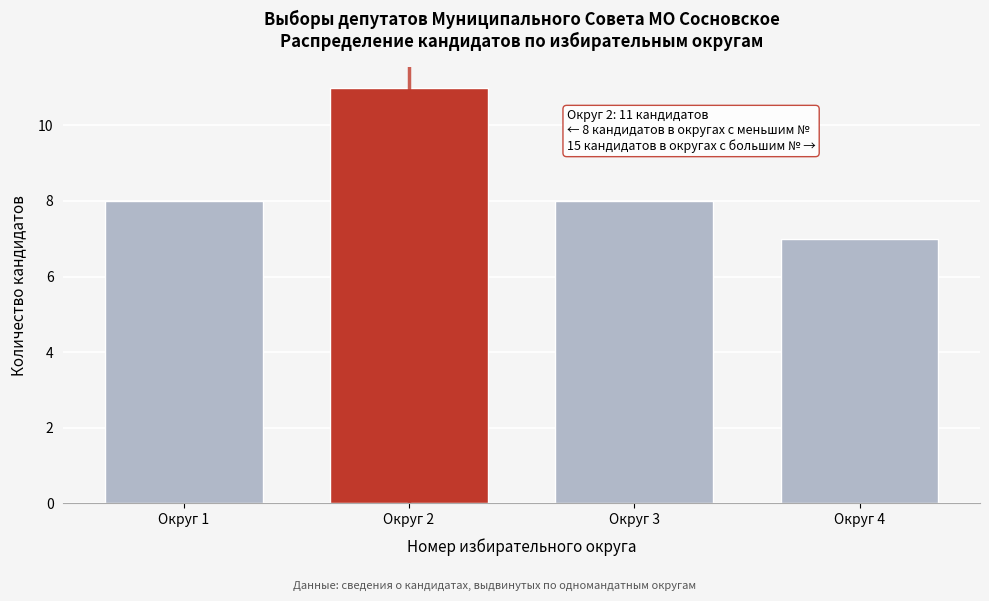

Reading left to right, list all the values displayed in this chart.

8	11	8	7